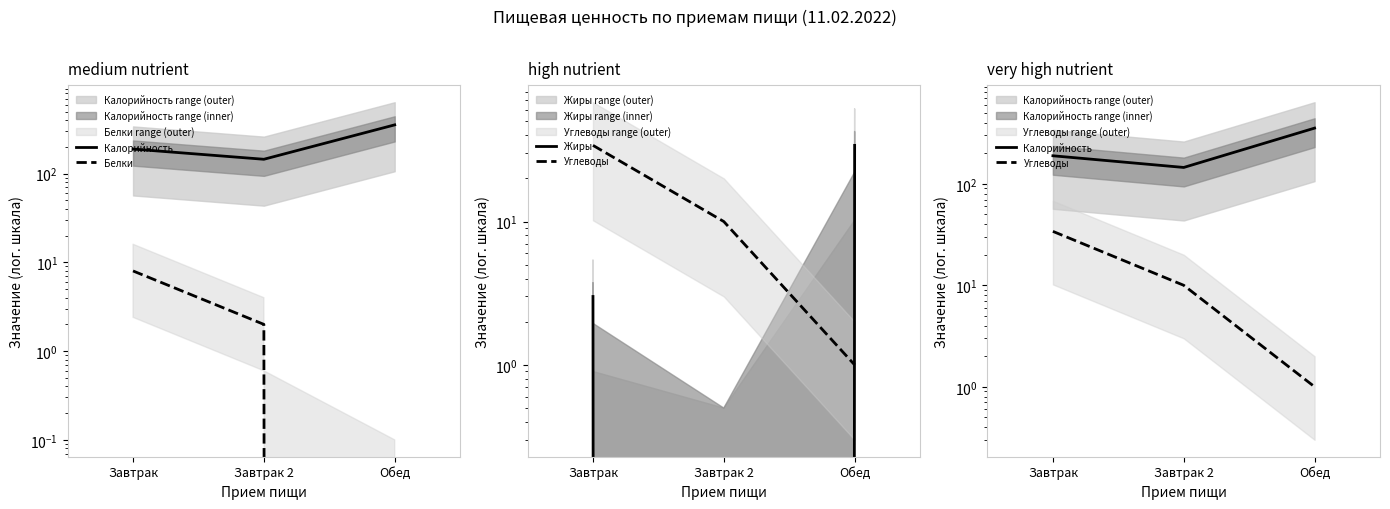

The Калорийность series shows 189 at Завтрак. True or false?

True